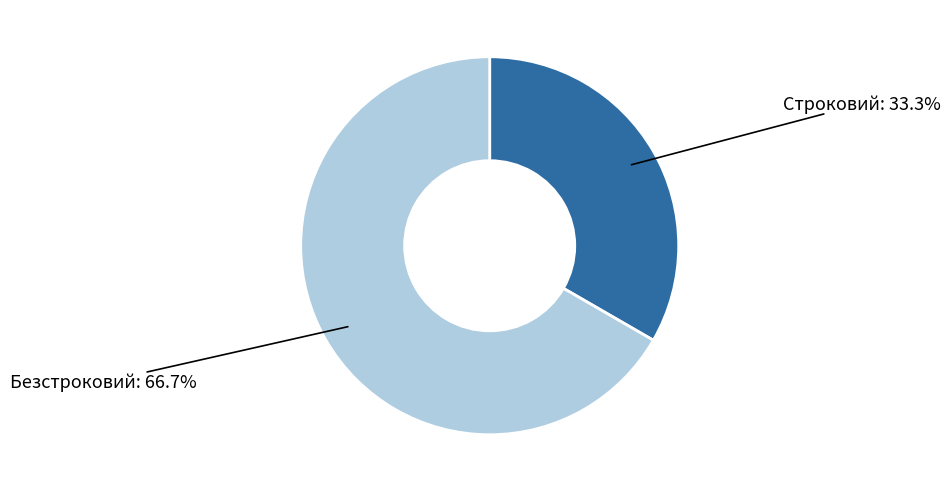

What percentage is the Строковий slice, to the nearest percent?

33%